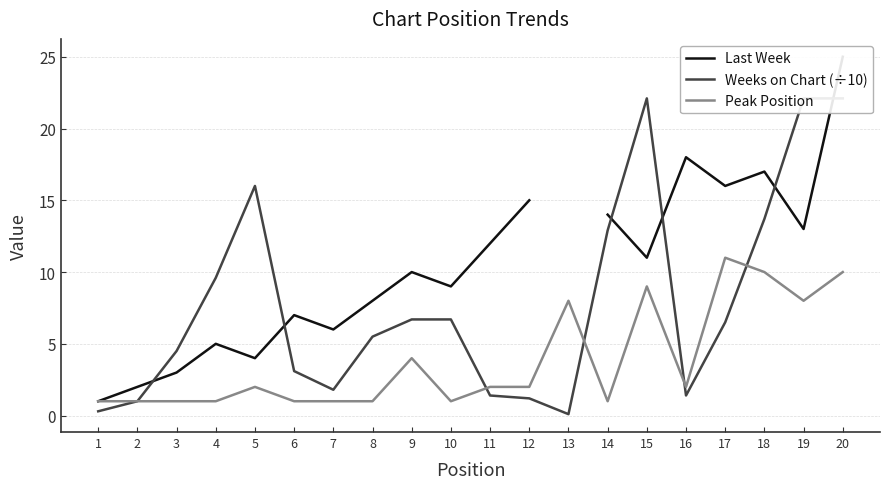

True or false: Peak Position has a value of 2 at 7.

False